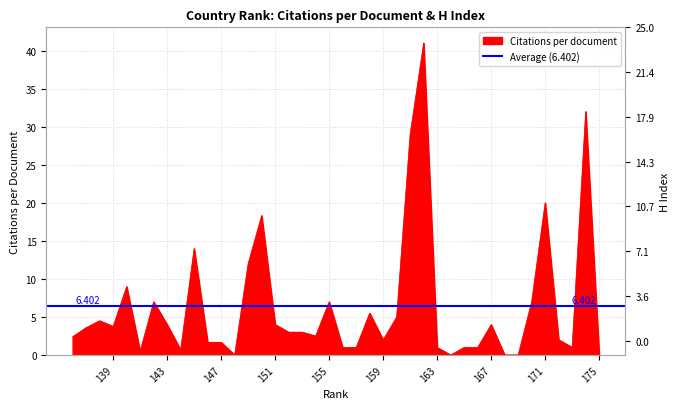

List the labels in order of value, largest first.

162, 174, 161, 171, 150, 145, 149, 140, 170, 155, 142, 158, 160, 138, 167, 151, 143, 139, 137, 153, 152, 154, 136, 172, 159, 147, 146, 173, 166, 165, 163, 157, 156, 144, 141, 175, 169, 168, 164, 148